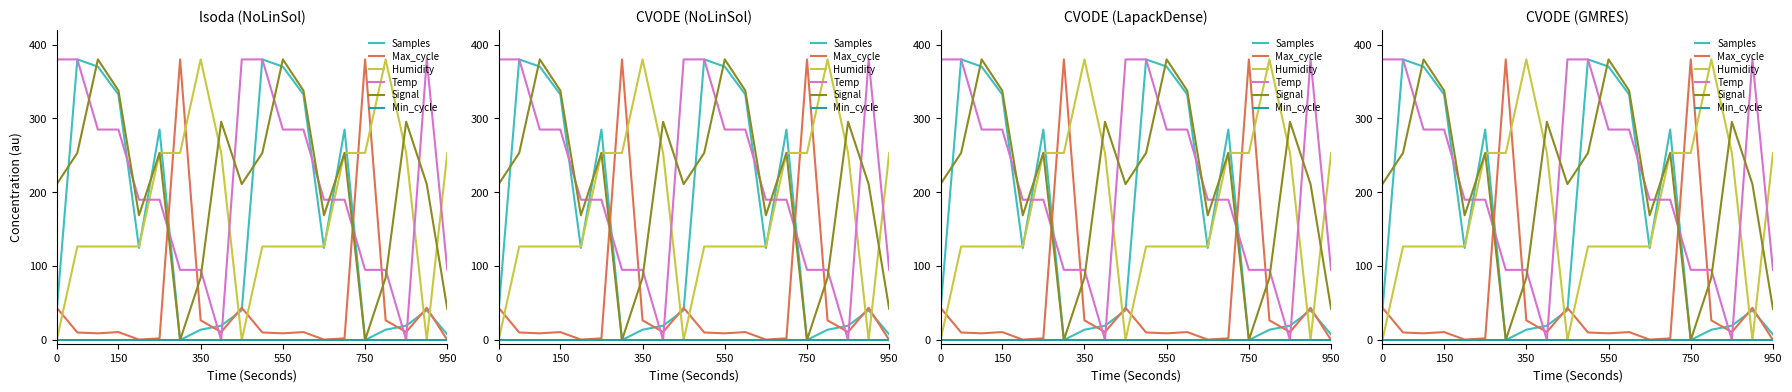

Which series ends up on top after the final intersection of Temp and Max_cycle?

Temp